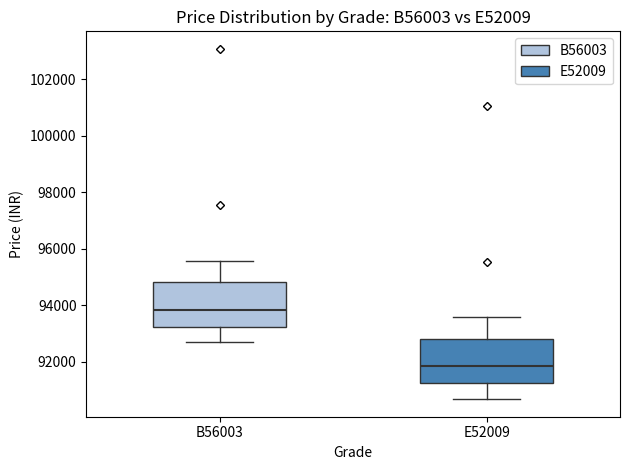

Reading left to right, read every box against the y-axis: the position of its median line, the range the box covers, and the ends of its whiskers. The values are not printed on the chart, so give them approximately, as read against the axis.

B56003: median 93800, box 93200 to 94800, whiskers 92600 to 95600
E52009: median 91800, box 91200 to 92800, whiskers 90600 to 93600